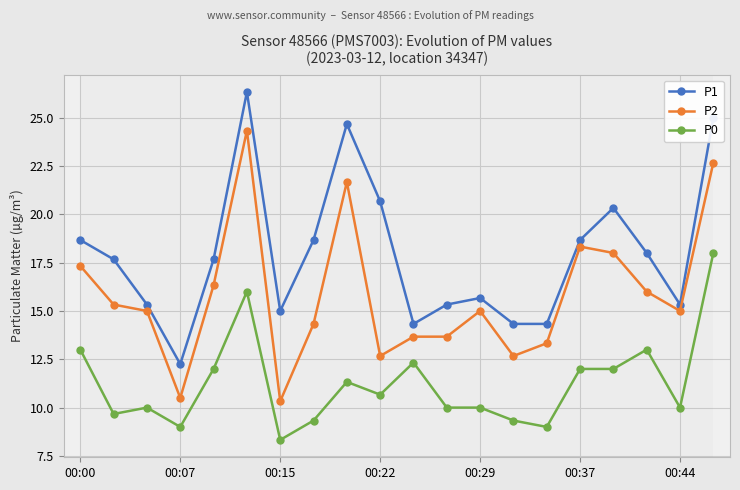

What is the value of the P2 point at the 15th from the left?

13.3